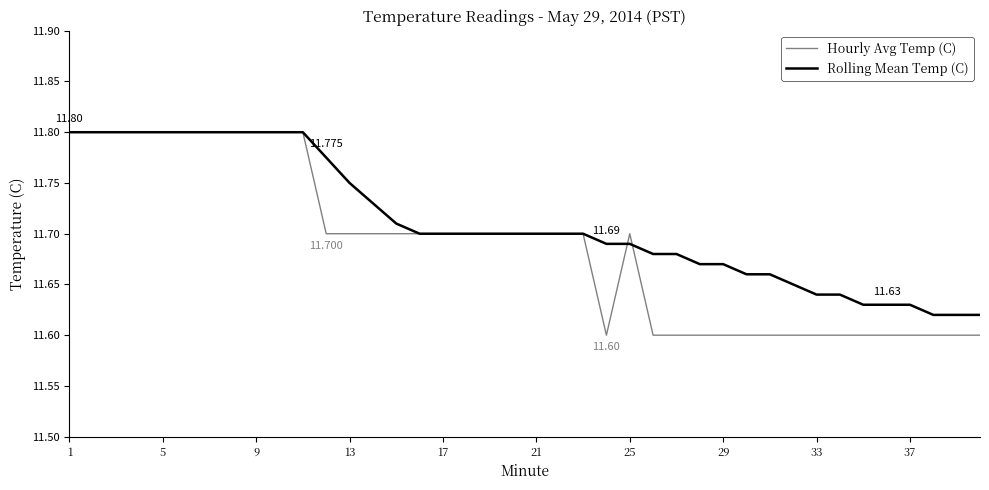

Which series has the widest spread of values?

Hourly Avg Temp (C)